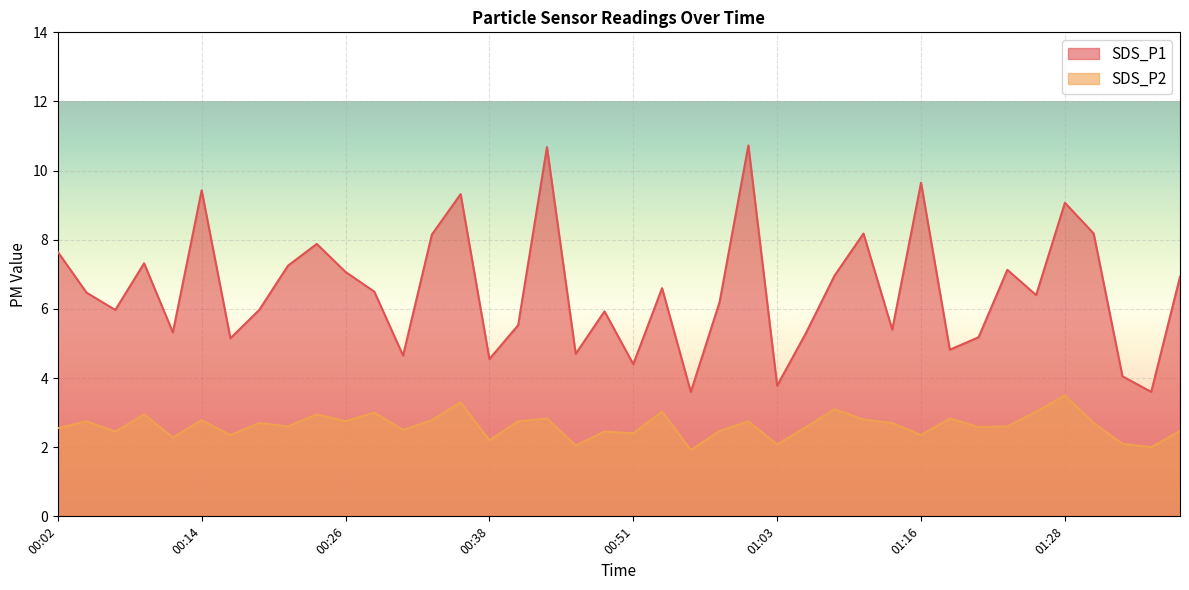

What is the maximum value shown in the chart?

10.7